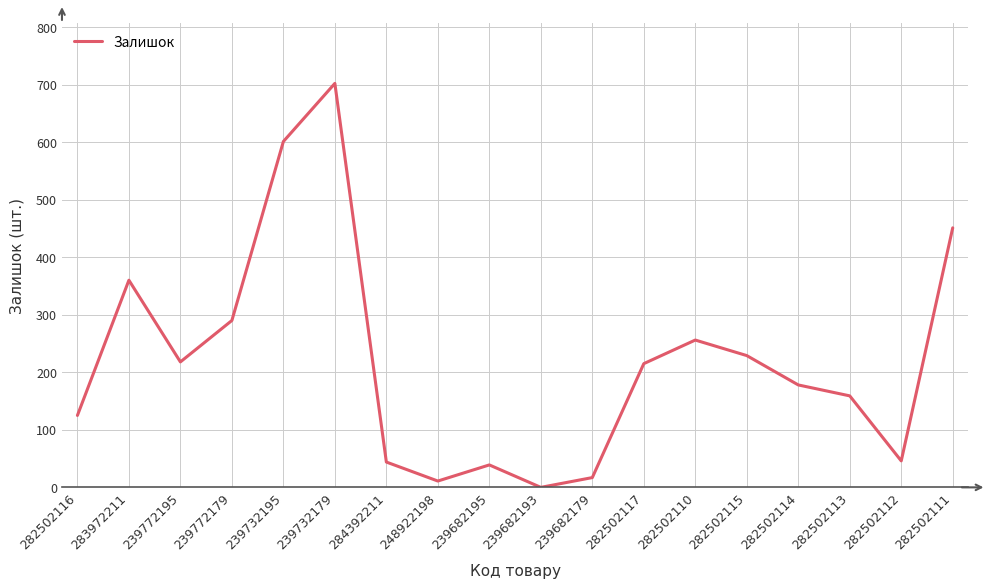

Which category has the highest value across all series?

239732179